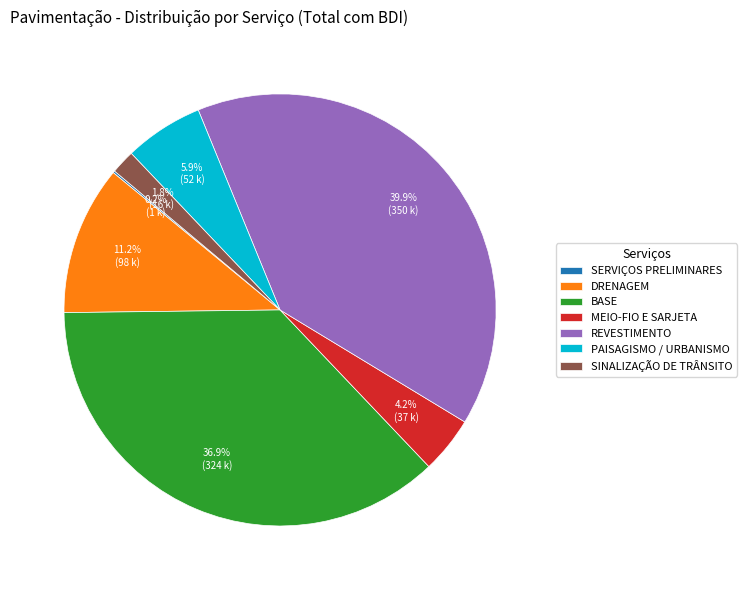

The PAISAGISMO / URBANISMO slice represents 6% of the pie. True or false?

True